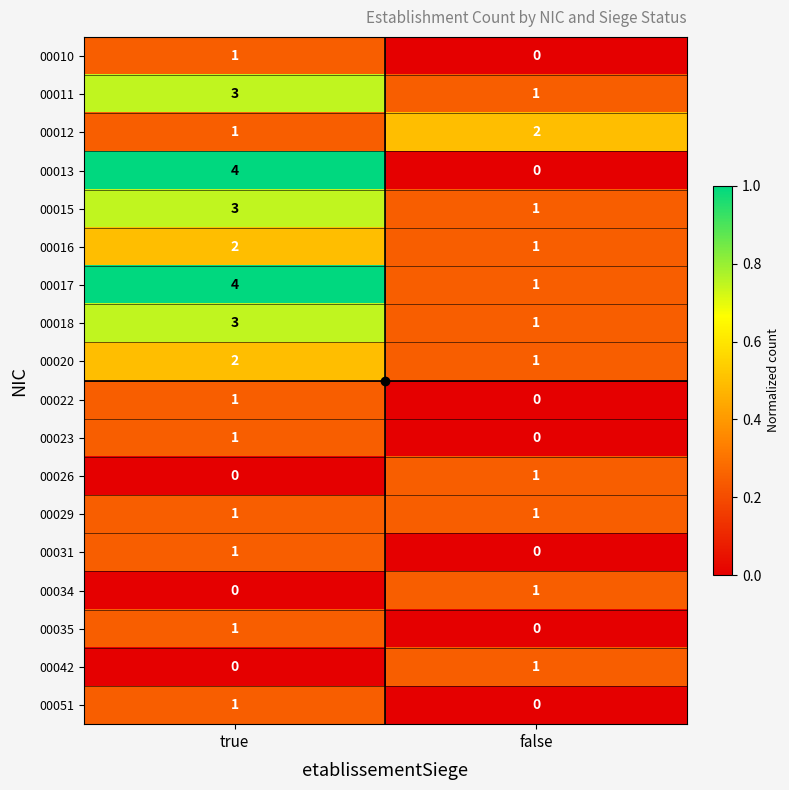

Between true and false, which series saw the biggest shift?

00013